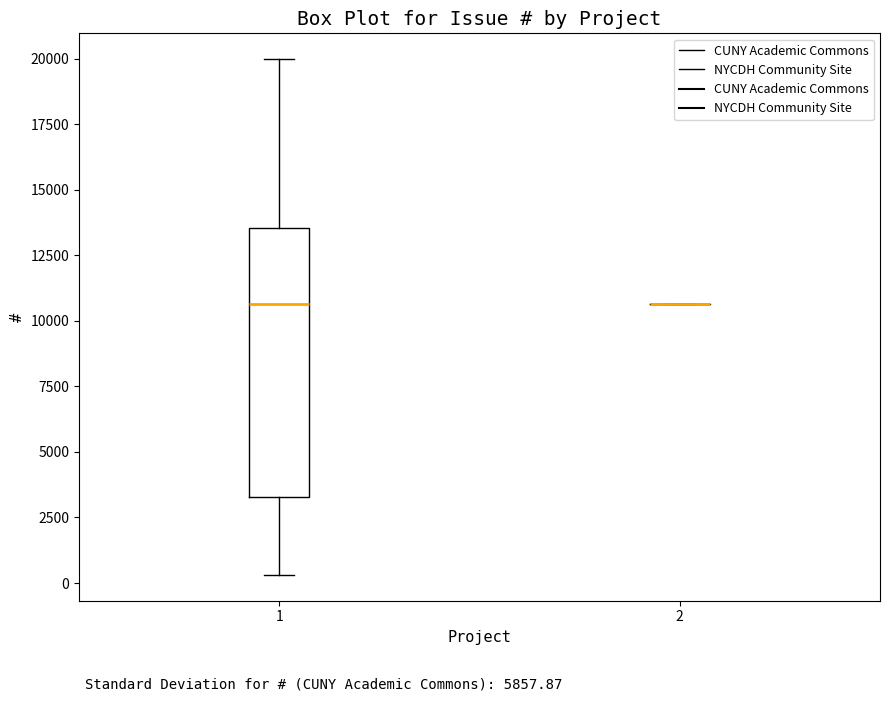

Reading left to right, read every box against the y-axis: the position of its median line, the range the box covers, and the ends of its whiskers. The values are not printed on the chart, so give them approximately, as read against the axis.

1: median 10500, box 3500 to 13500, whiskers 500 to 20000
2: box collapsed to a line at 10500, whiskers 10500 to 10500